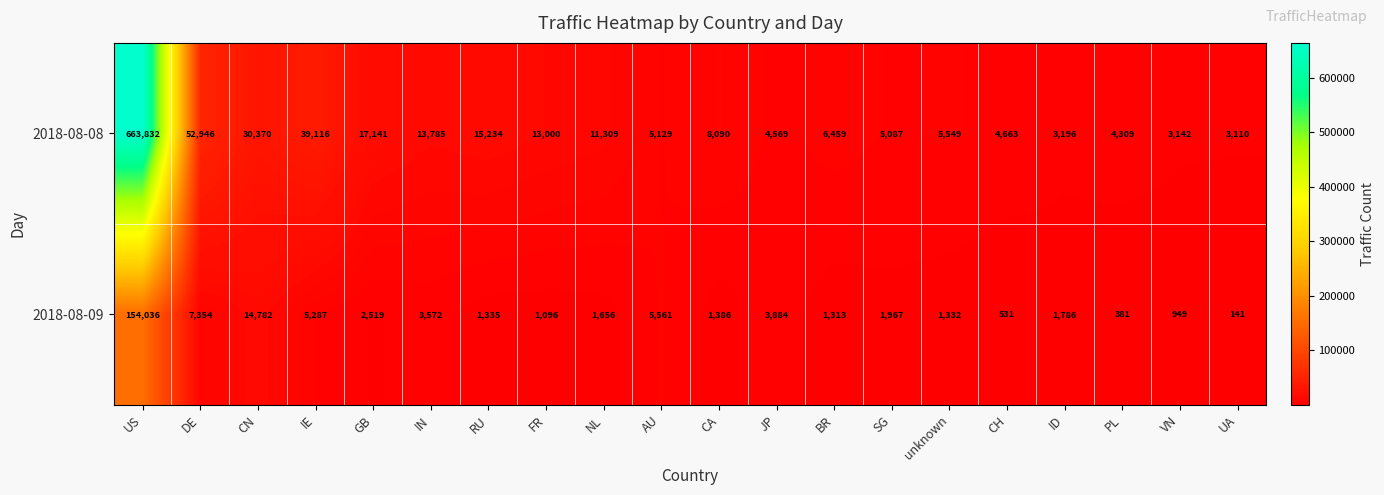

The 2018-08-08 series shows 663832 at US. True or false?

True